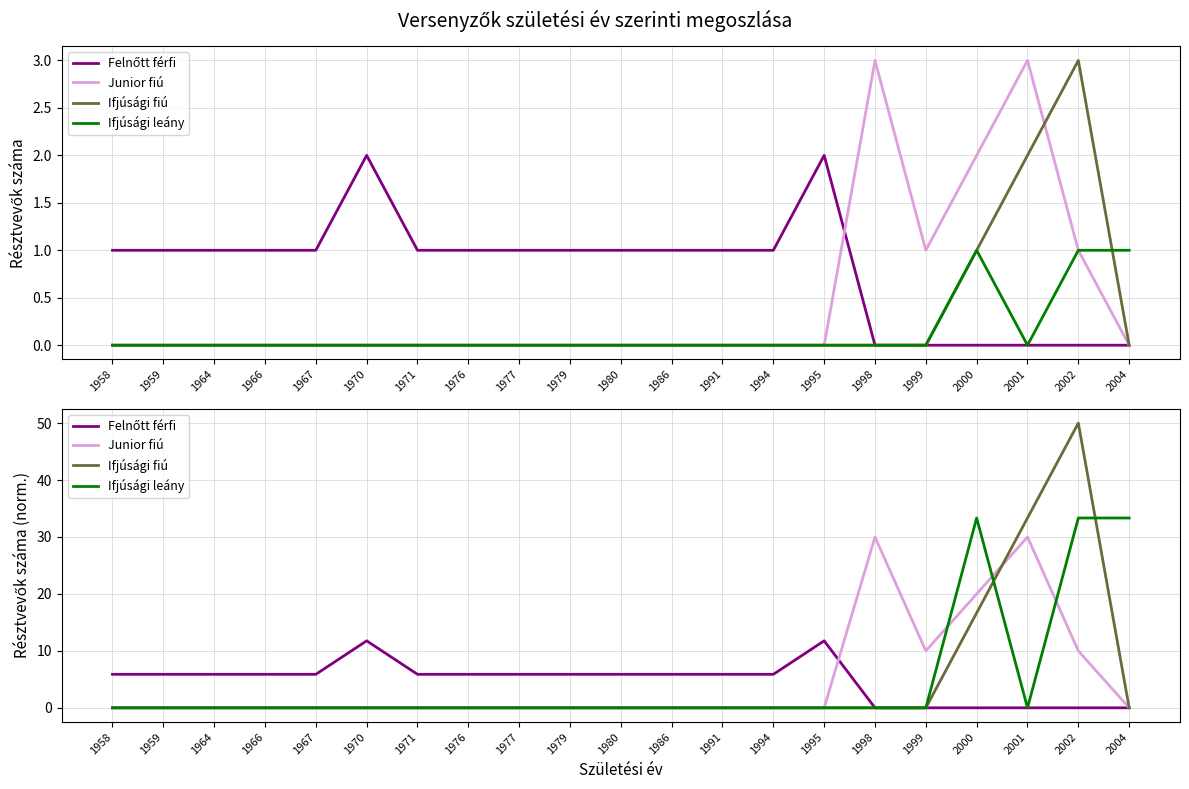

What are all the series names shown in the legend?

Felnőtt férfi, Junior fiú, Ifjúsági fiú, Ifjúsági leány